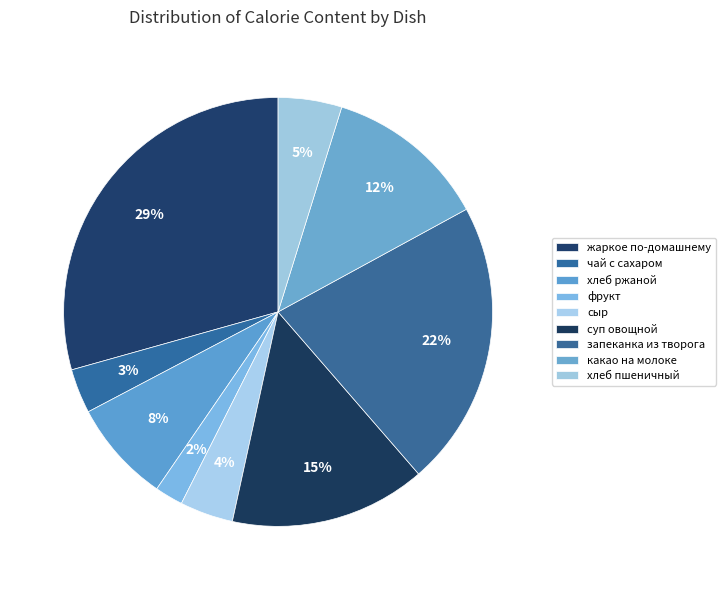

What is the smallest slice in the pie chart?

фрукт